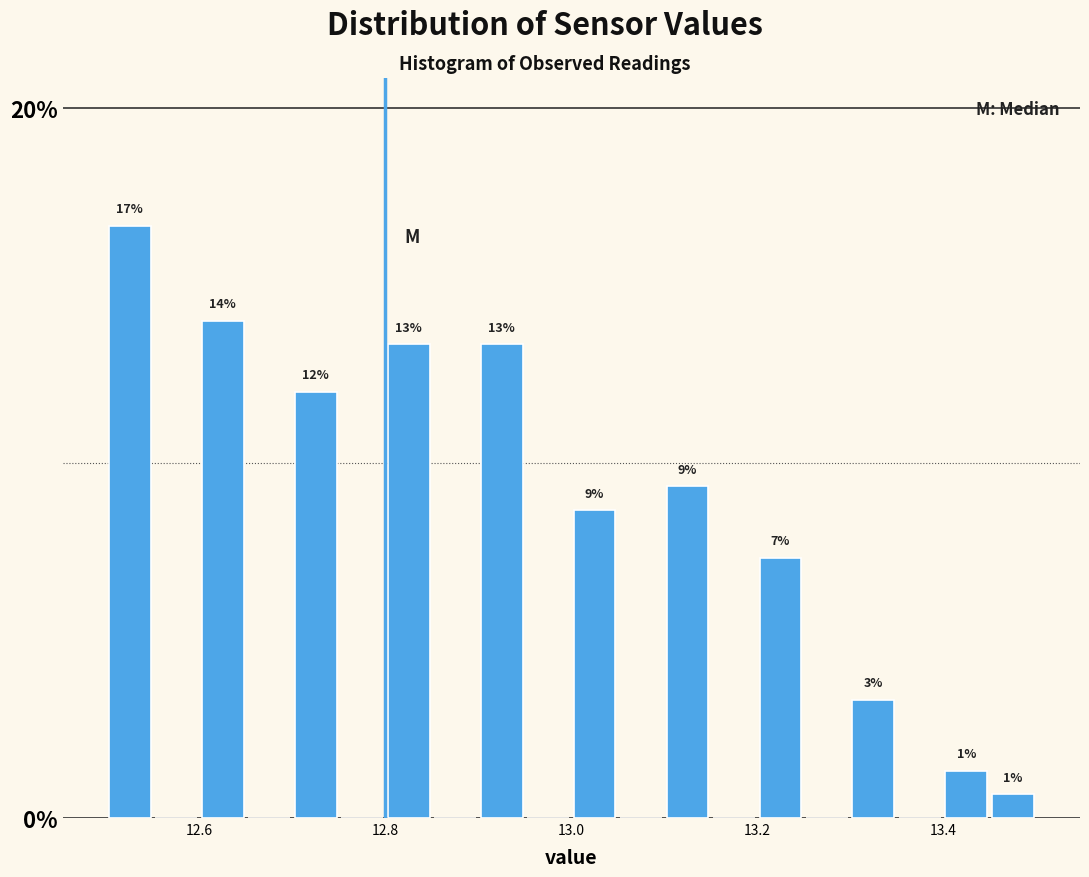

Around what value on the x-axis is the tallest bar? Give the approximate position of its centre, as read against the axis.

12.52